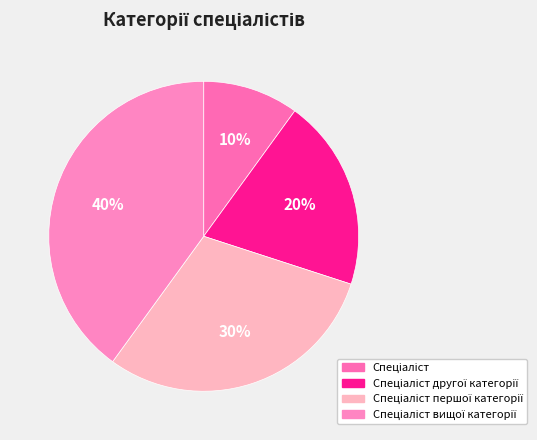

Rank the categories by value from lowest to highest.

Спеціаліст, Спеціаліст другої категорії, Спеціаліст першої категорії, Спеціаліст вищої категорії